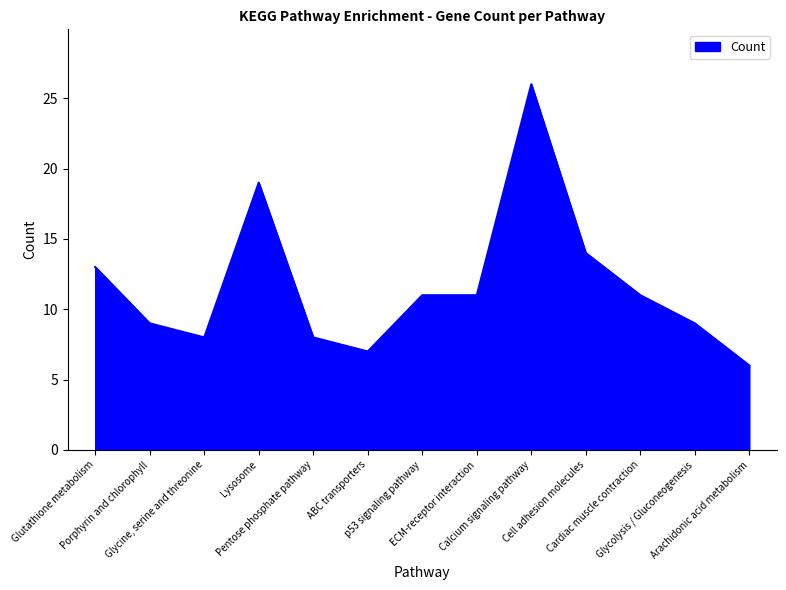

Which label corresponds to the largest value in the chart?

Calcium signaling pathway